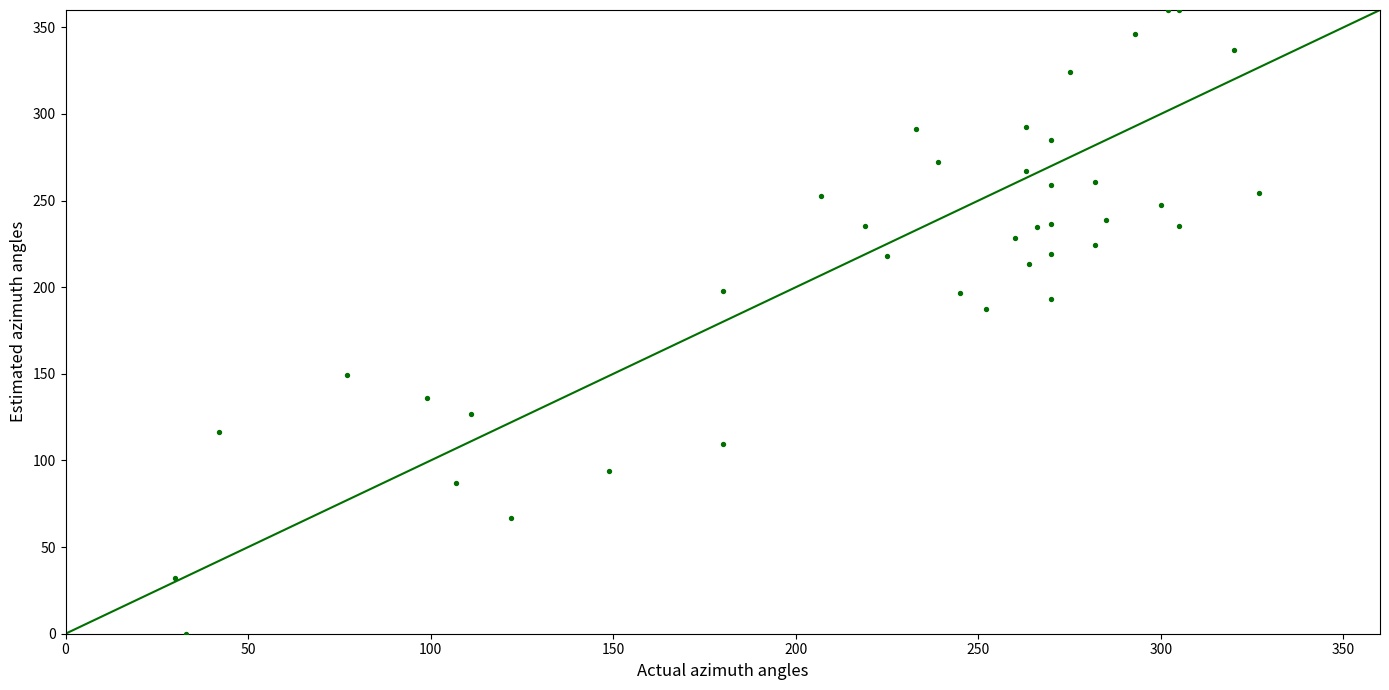

What Y value in the scatter plot is closest to 180?

187.6